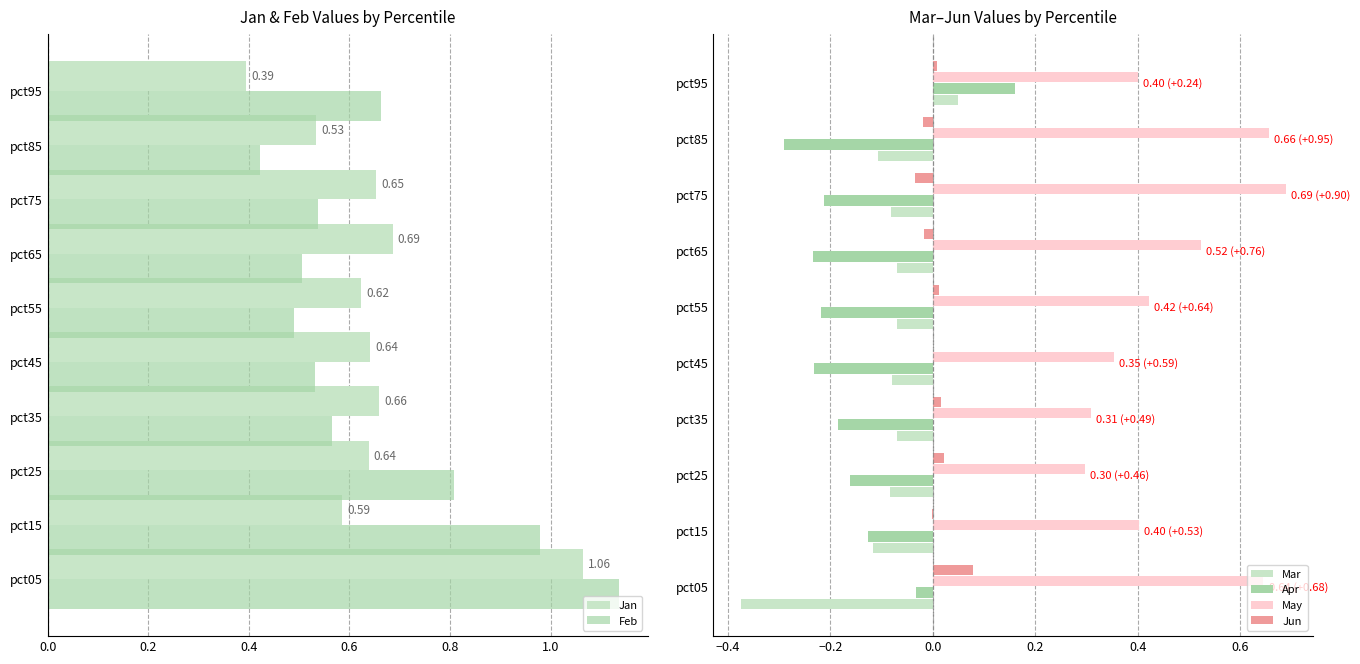

How many data points in Jun are less than 0?

4